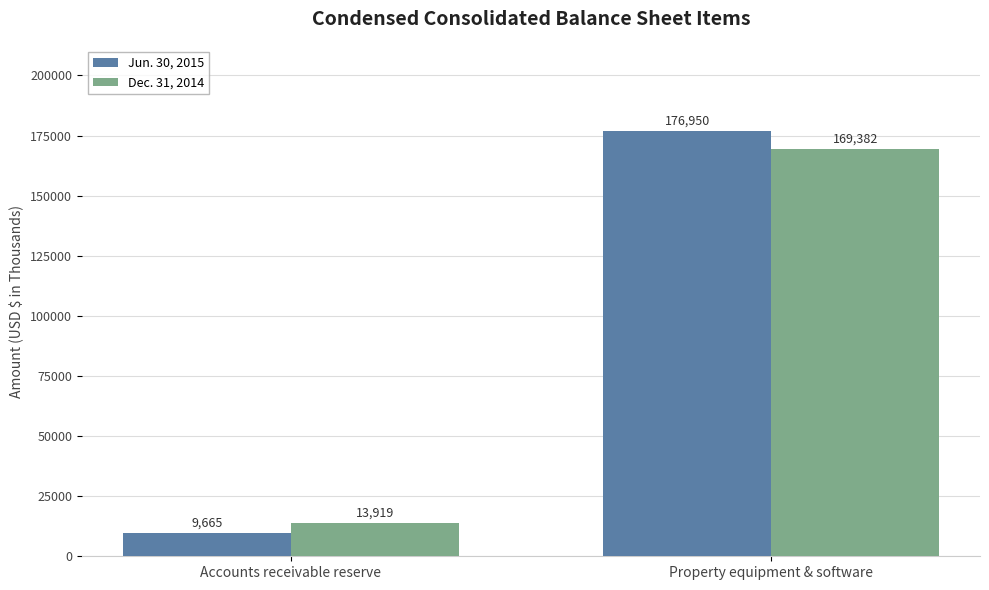

Does the chart contain stacked bars?

No